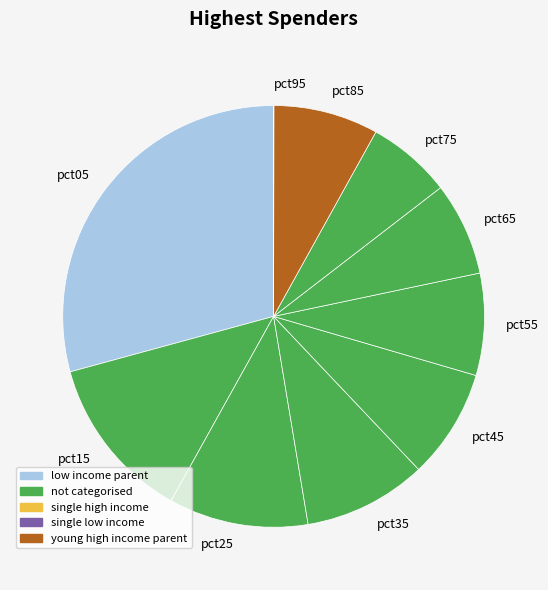

Which slice is the largest?

pct05